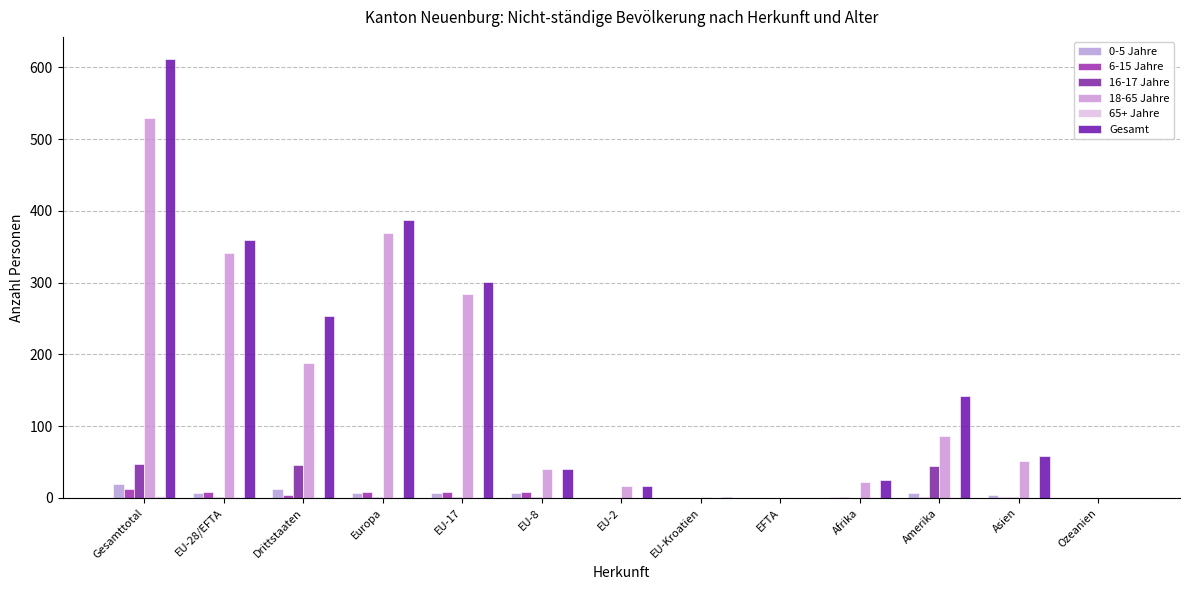

How many series are shown in this chart?

6